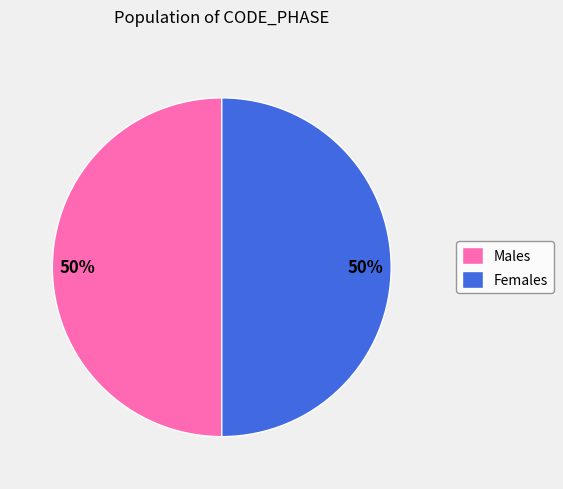

To the nearest percent, what is the average slice percentage?

50%